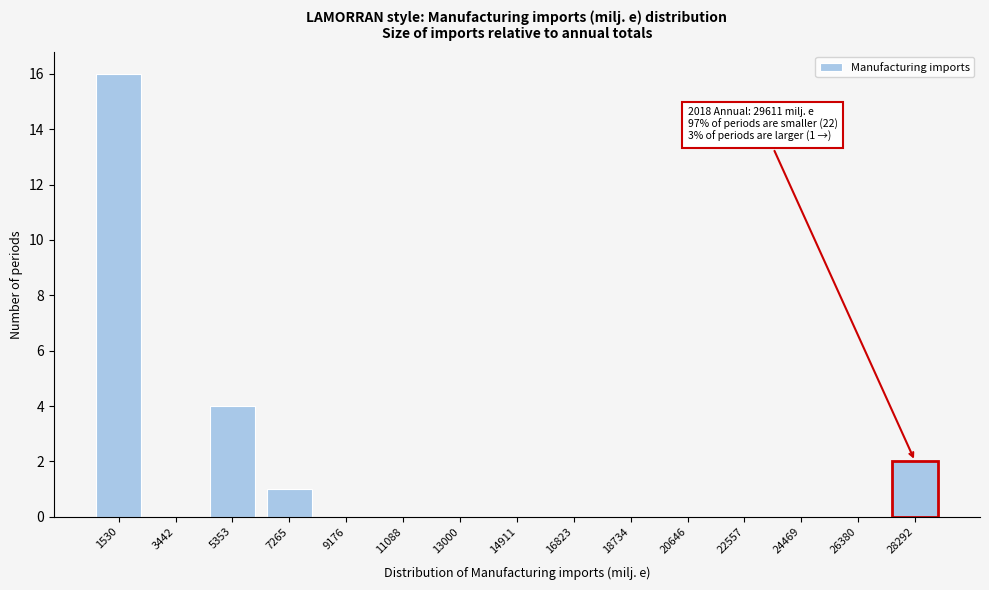

Is it true that the value at 26380 is -10?

False